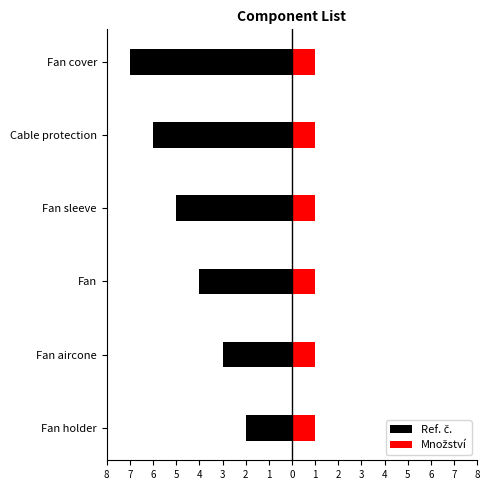

Is the value of Množství at 4 greater than the value of Ref. č. at 5?

Yes